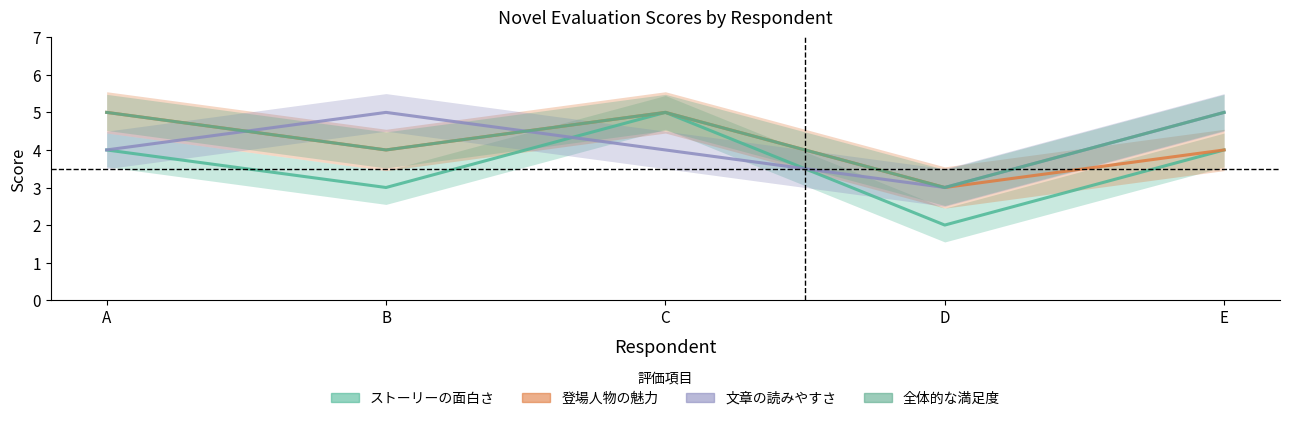

List the labels in order of 登場人物の魅力を評価してください value, largest first.

A, C, B, E, D